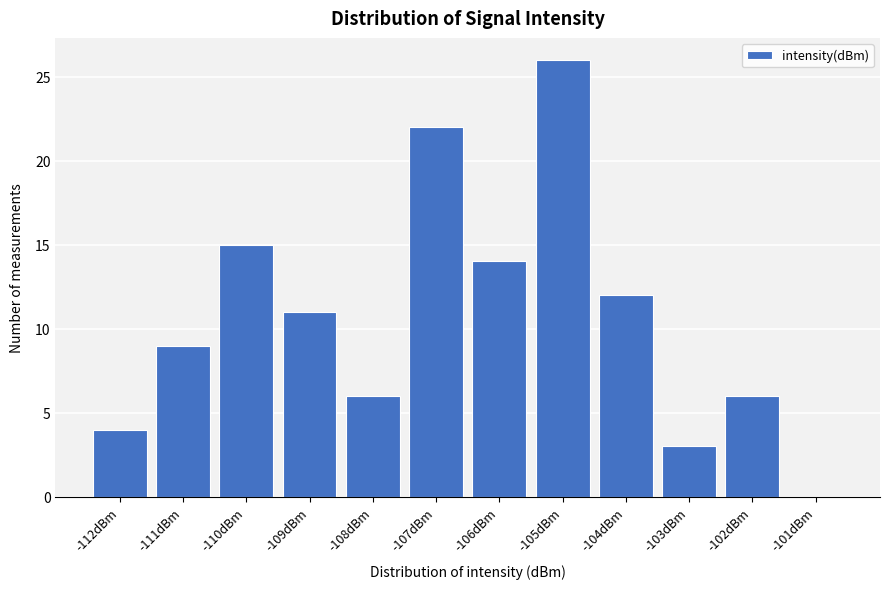

Reading left to right, transcribe all the data shown in this chart.

-112dBm=4	-111dBm=9	-110dBm=15	-109dBm=11	-108dBm=6	-107dBm=22	-106dBm=14	-105dBm=26	-104dBm=12	-103dBm=3	-102dBm=6	-101dBm=0